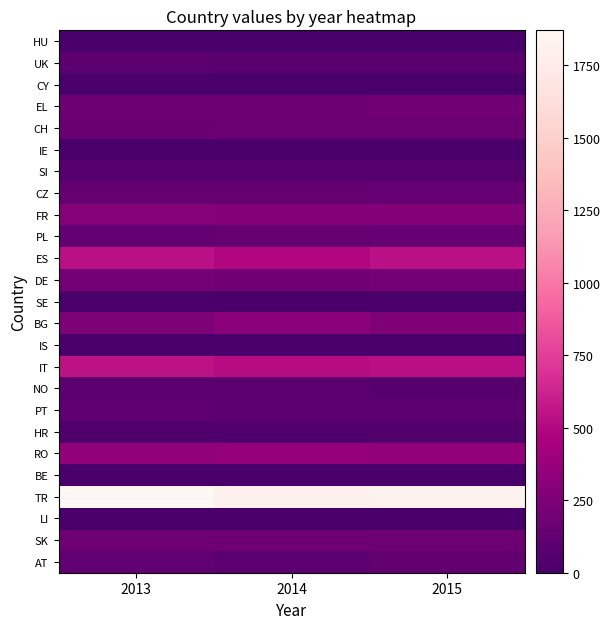

Which label corresponds to the largest value in the chart?

2013